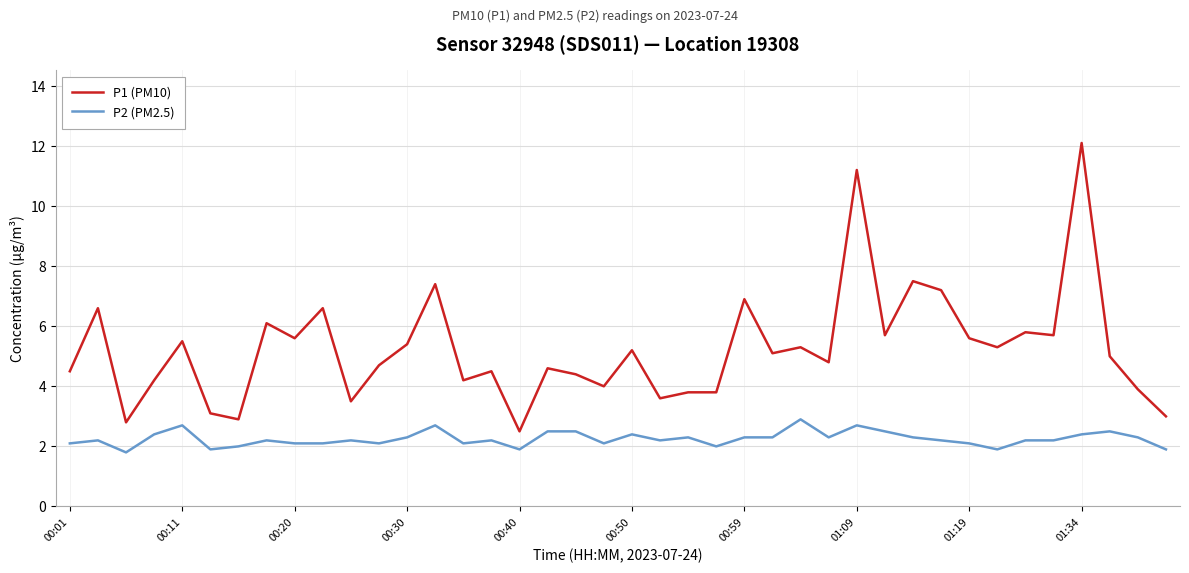

What are all the series names shown in the legend?

P1 (PM10), P2 (PM2.5)